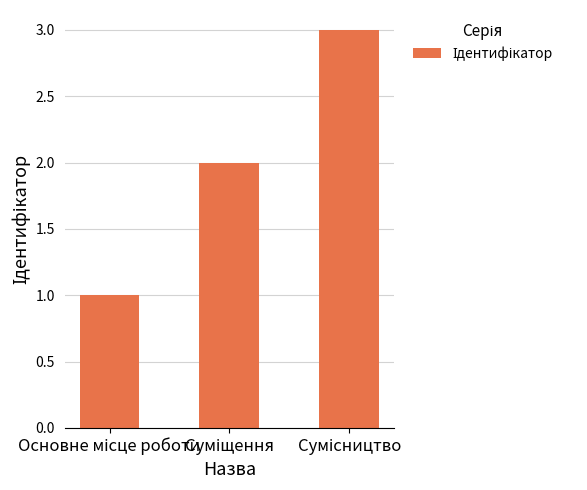

Does the chart contain stacked bars?

No